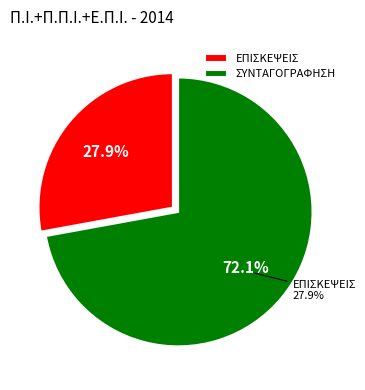

Rank the categories by value from lowest to highest.

ΕΠΙΣΚΕΨΕΙΣ, ΣΥΝΤΑΓΟΓΡΑΦΗΣΗ